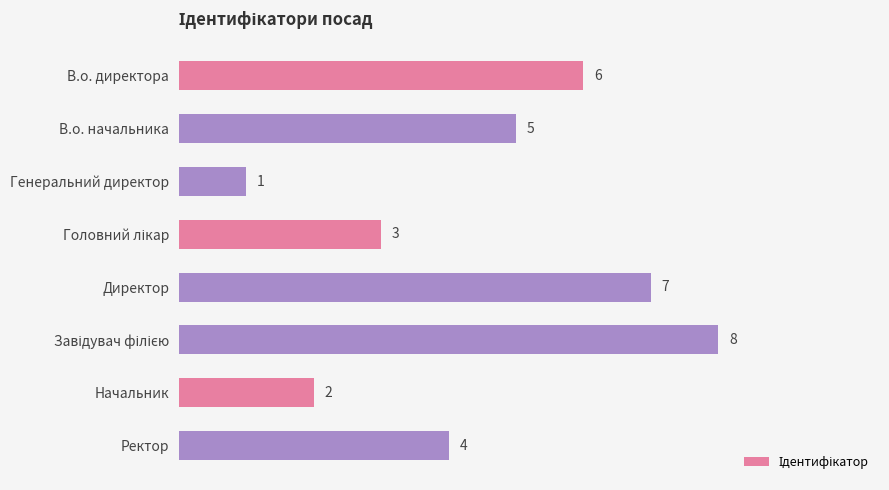

Approximately how many times larger is the value at В.о. начальника compared to Генеральний директор?

5.0